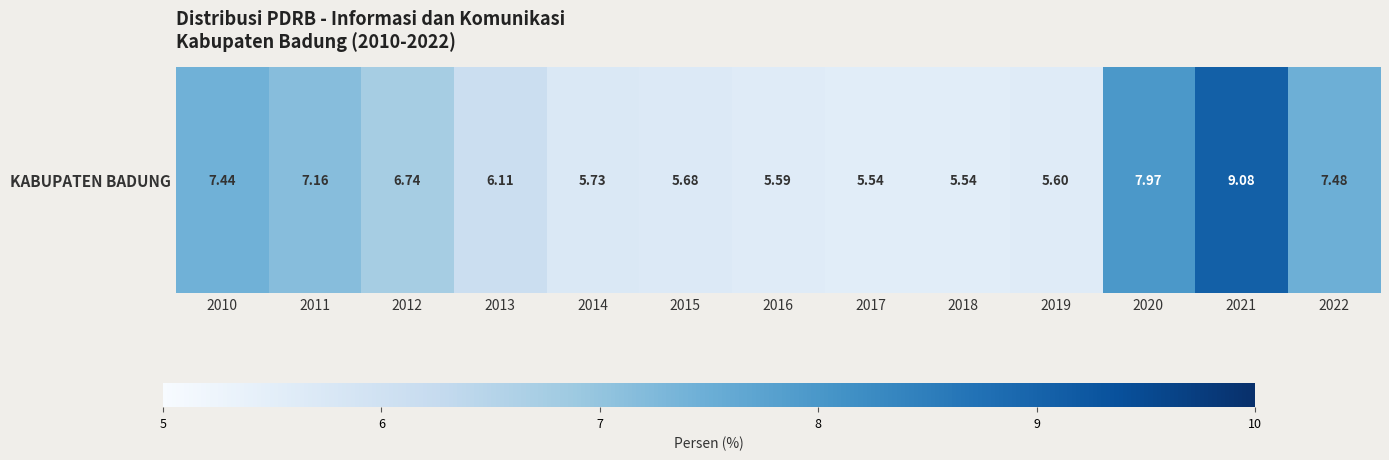

Which label corresponds to the largest value in the chart?

2021